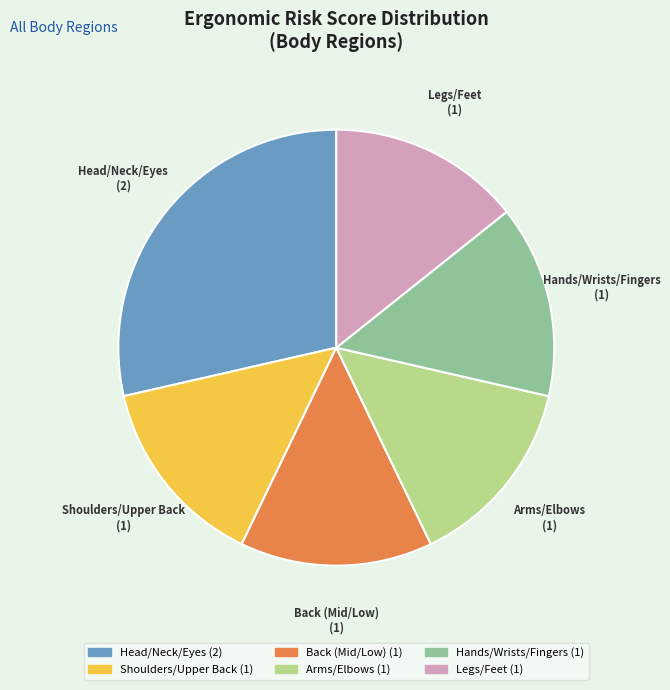

Which slice is the largest?

Head/Neck/Eyes